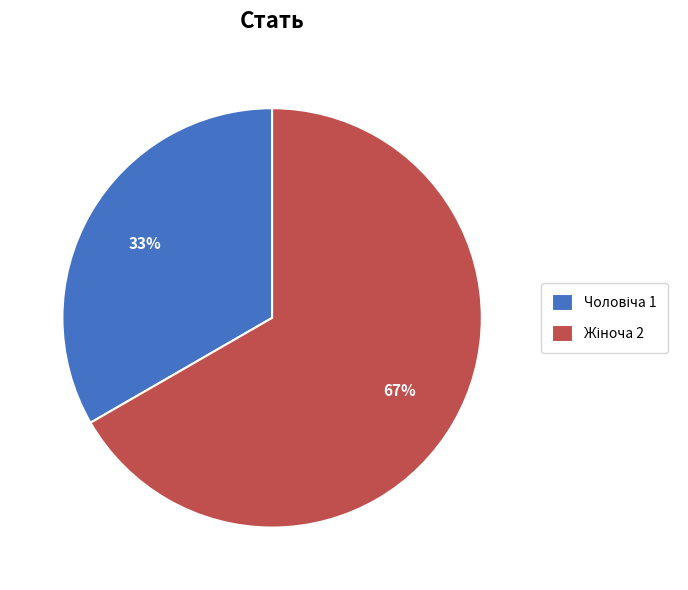

Is there any slice that represents more than half of the pie?

Yes